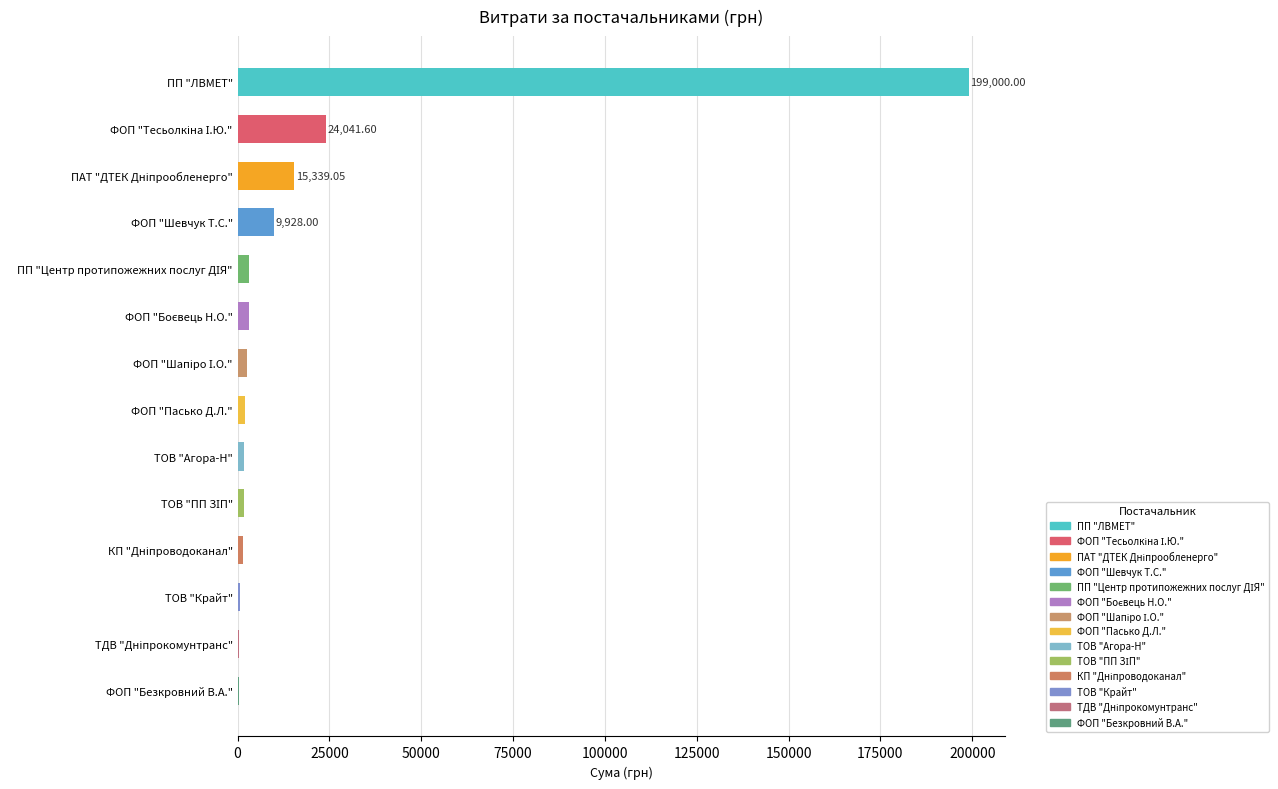

How many values exceed 2689?

7